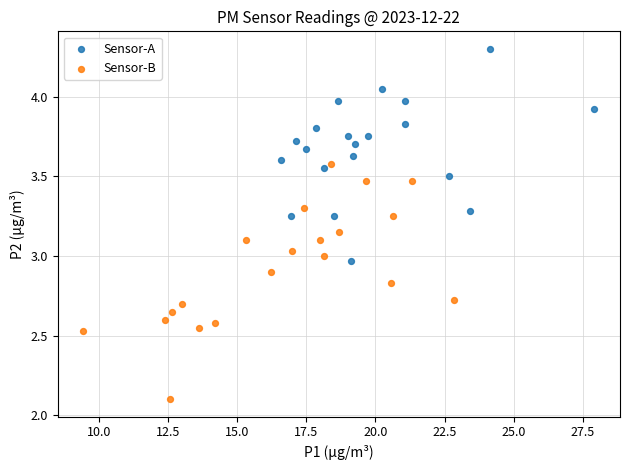

What are all the series names shown in the legend?

Sensor-A, Sensor-B